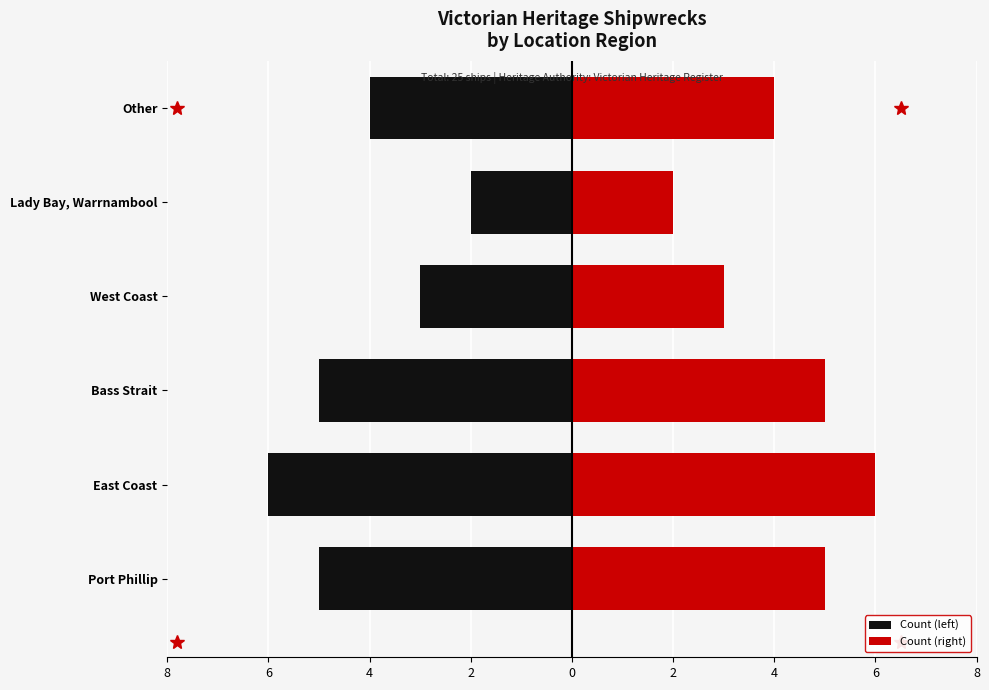

Rank the series at Port Phillip from highest to lowest value.

Count (right), Count (left)